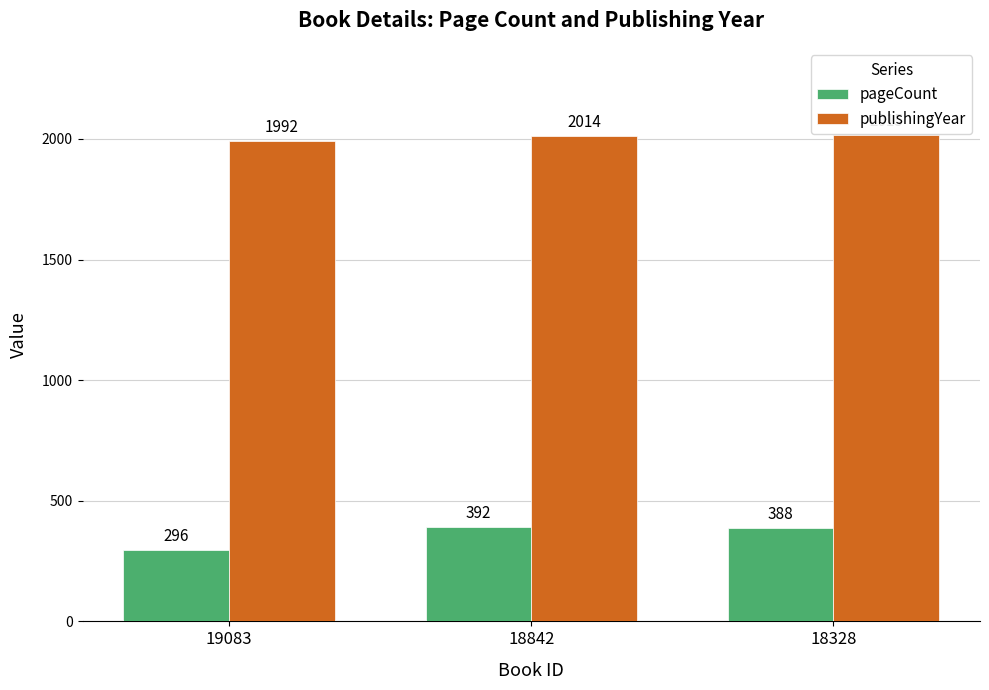

What is the total value across all series at 18842?

2406